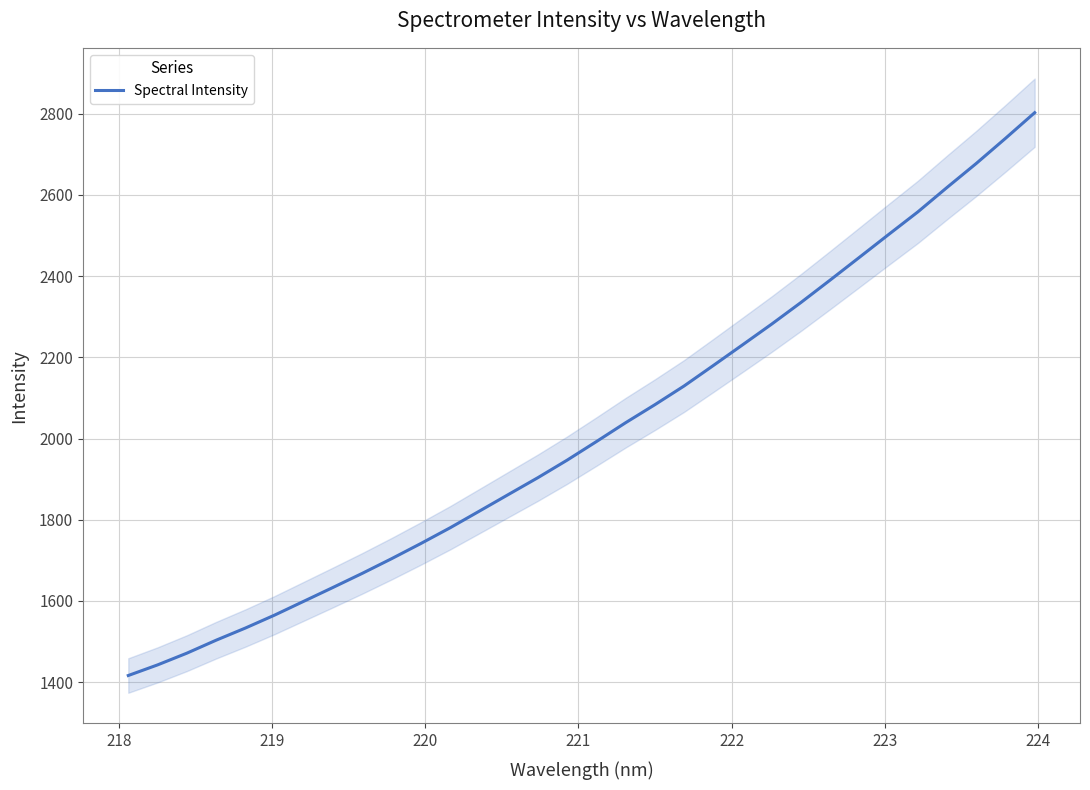

What is the highest value of the Spectral Intensity series?

2802.5